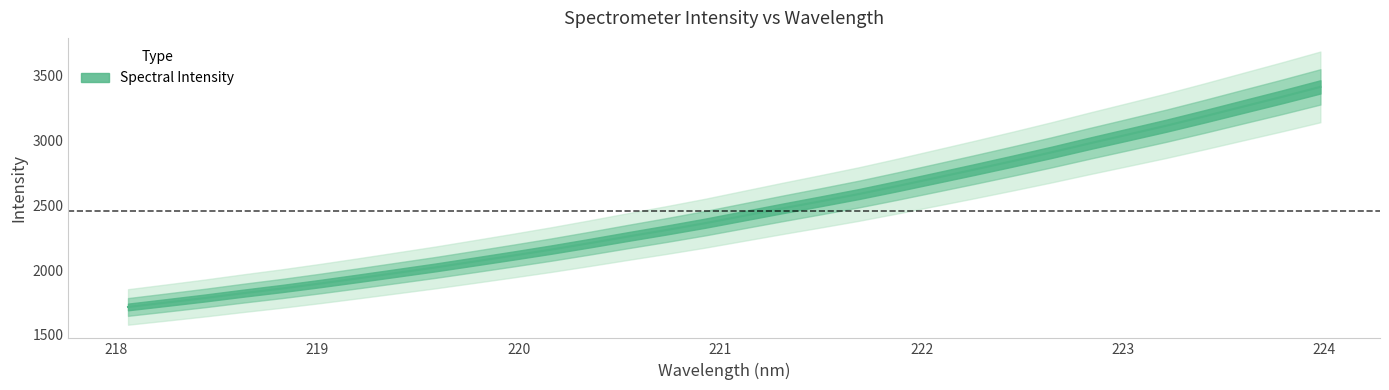

What is the average value?

2453.1